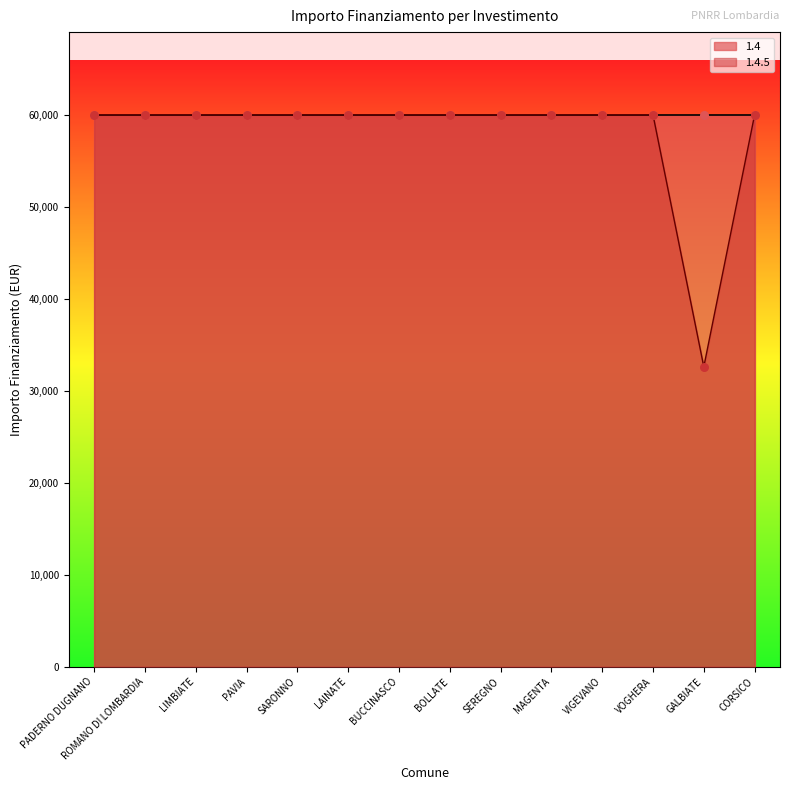

Between LIMBIATE and ROMANO DI LOMBARDIA, which is larger?

LIMBIATE